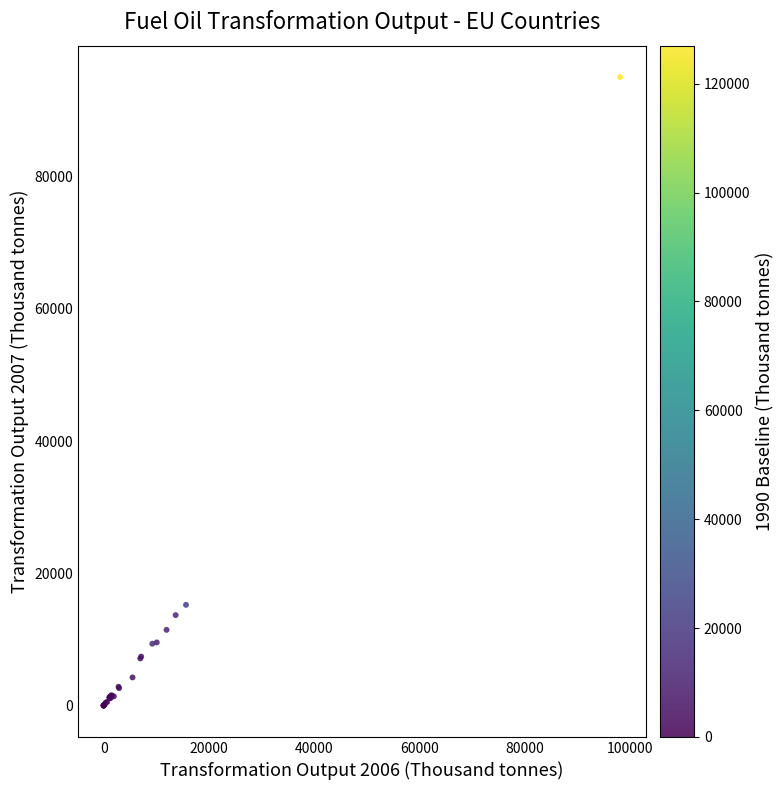

What Y value in the scatter plot is closest to 47520?

15220.0